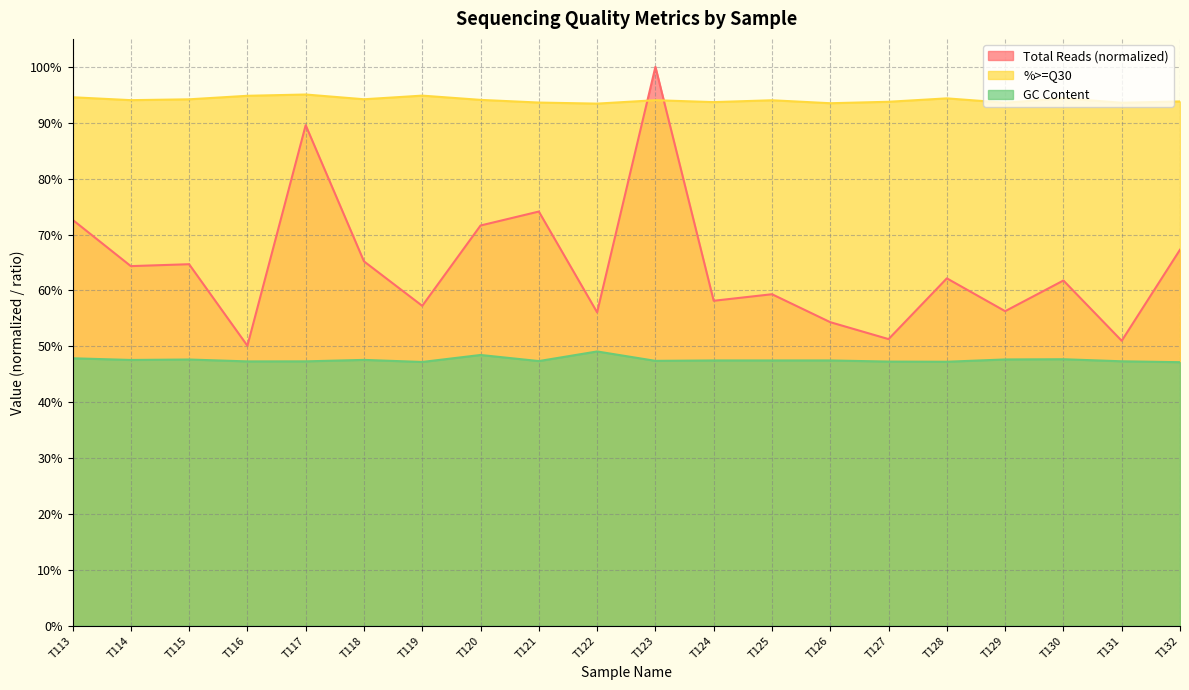

What is the average value of the GC Content series?

0.5